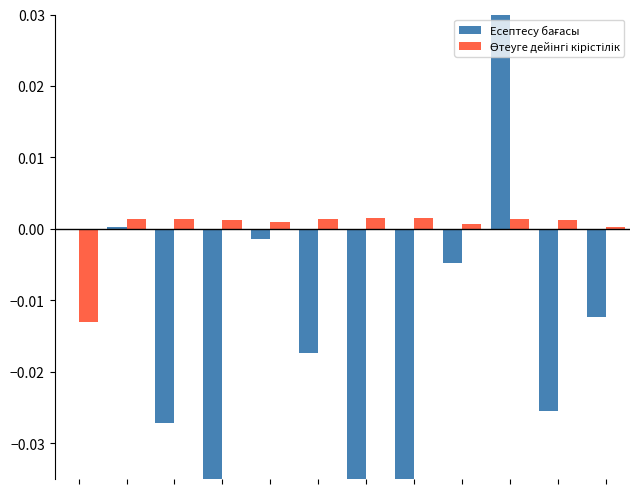

What is the highest value of the Есептесу бағасы series?

0.1